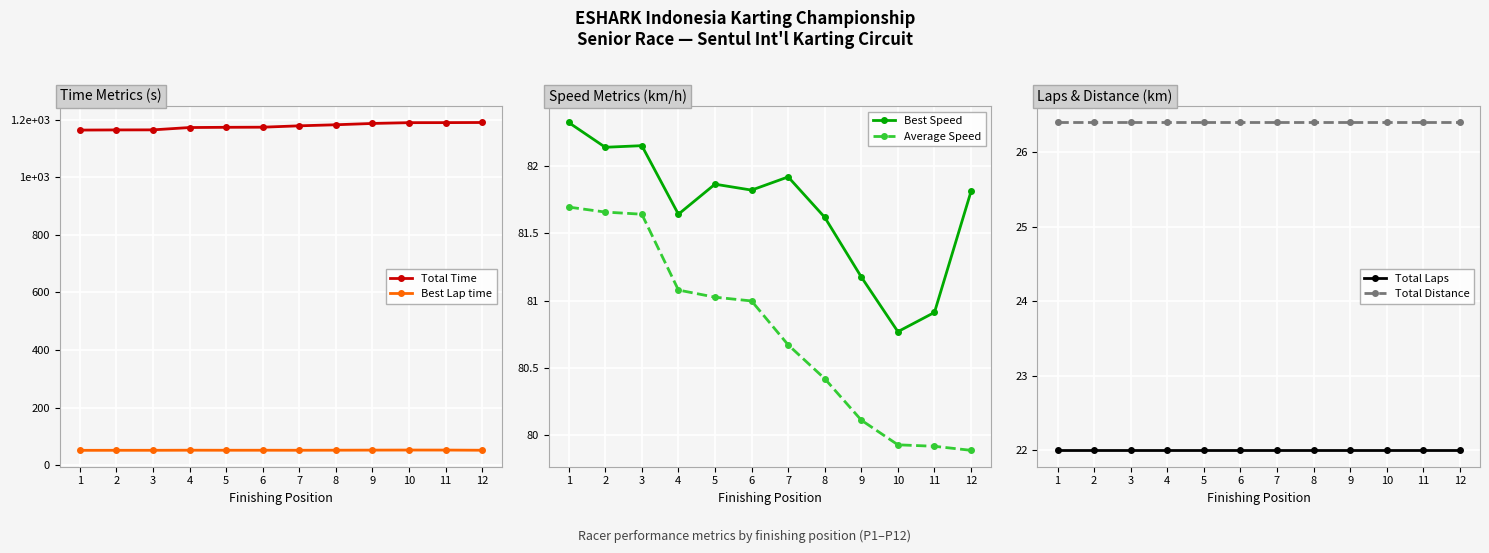

Which series has the widest spread of values?

Total Time